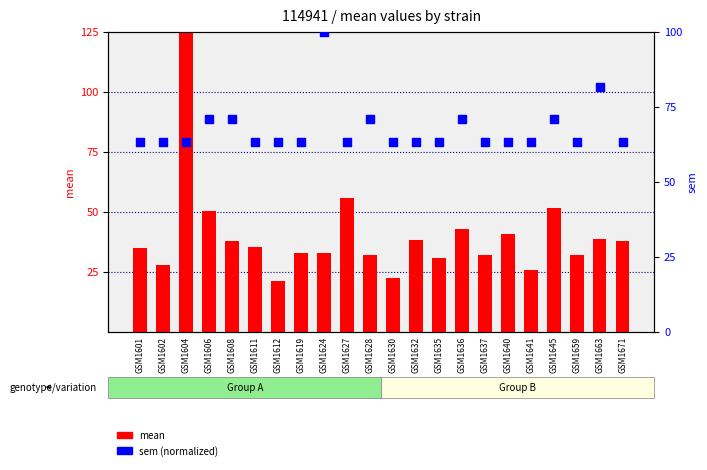

Is the value of mean (scaled) at GSM1604 greater than the value of sem (normalized) at GSM1630?

Yes